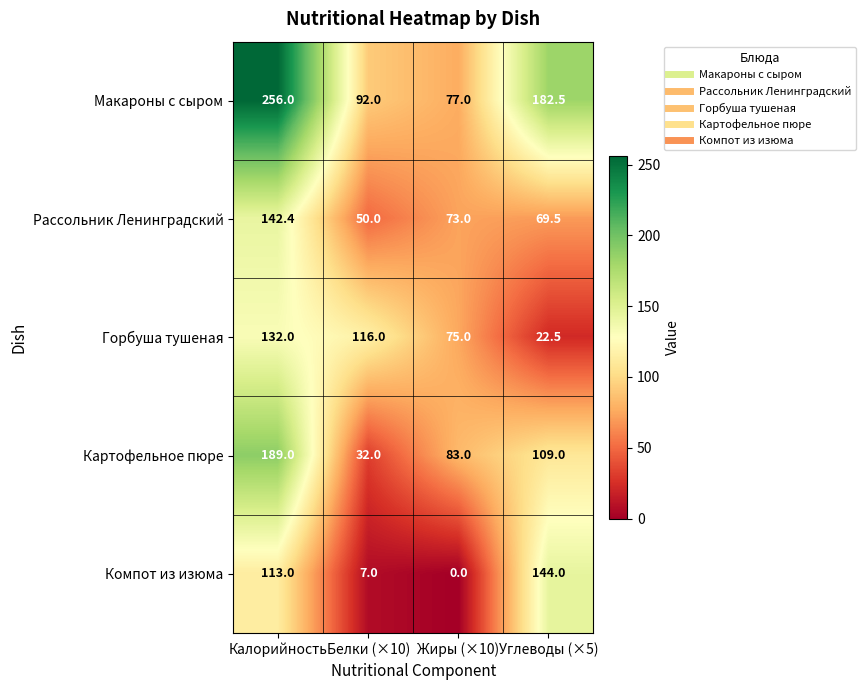

Which label corresponds to the smallest value in the chart?

Жиры (×10)